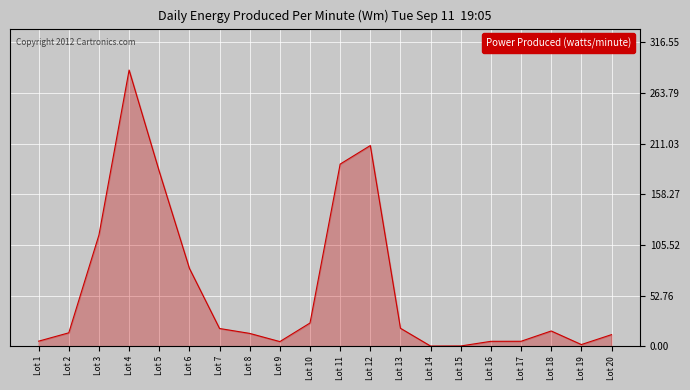

What is the change in value from Lot 3 to Lot 13?

-97.2